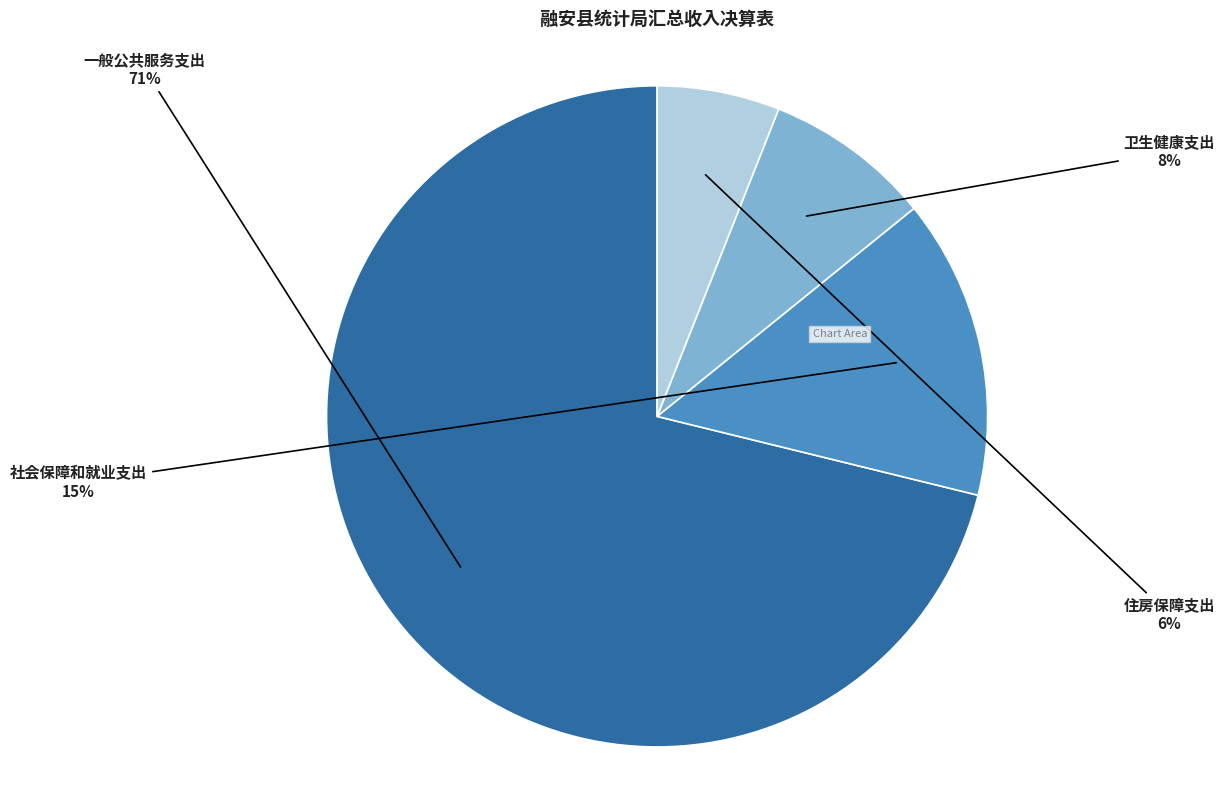

How many segments does this pie chart have?

4